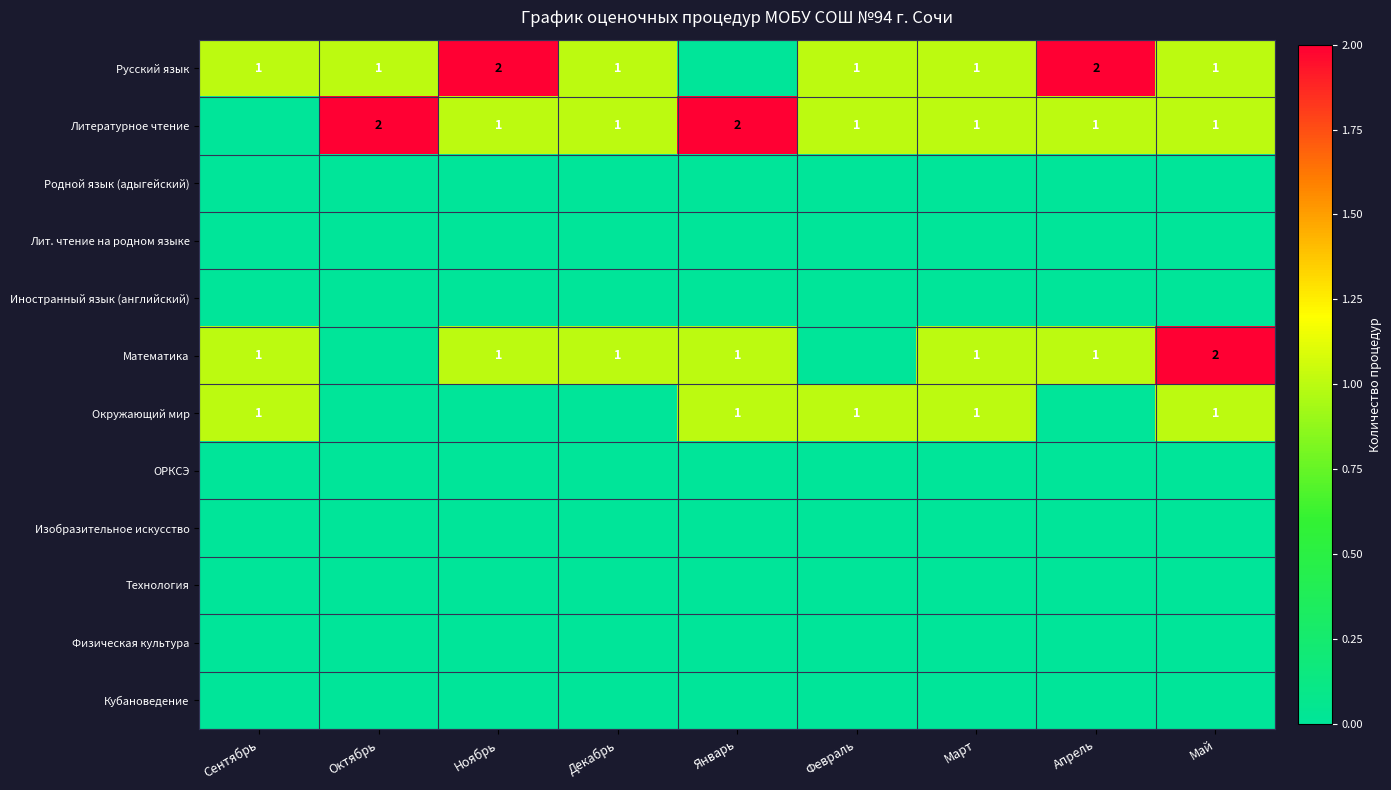

What is the total value across all series at Январь?

4